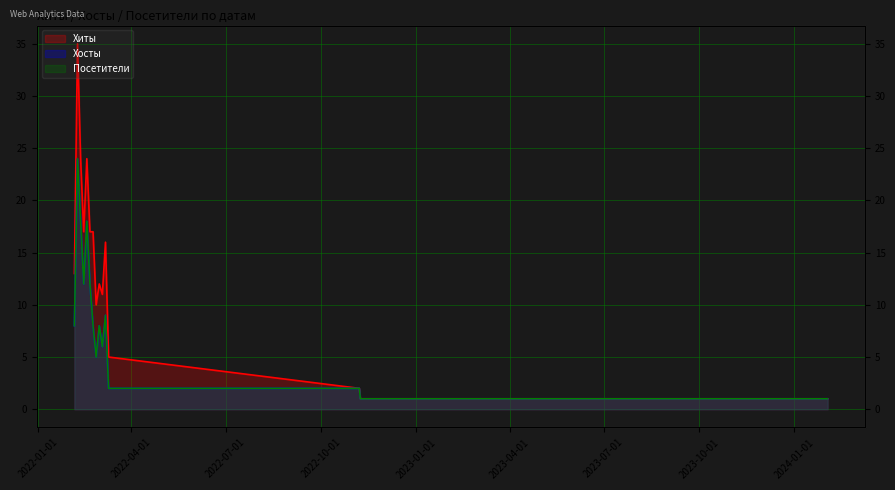

How many data points does each series have?

16